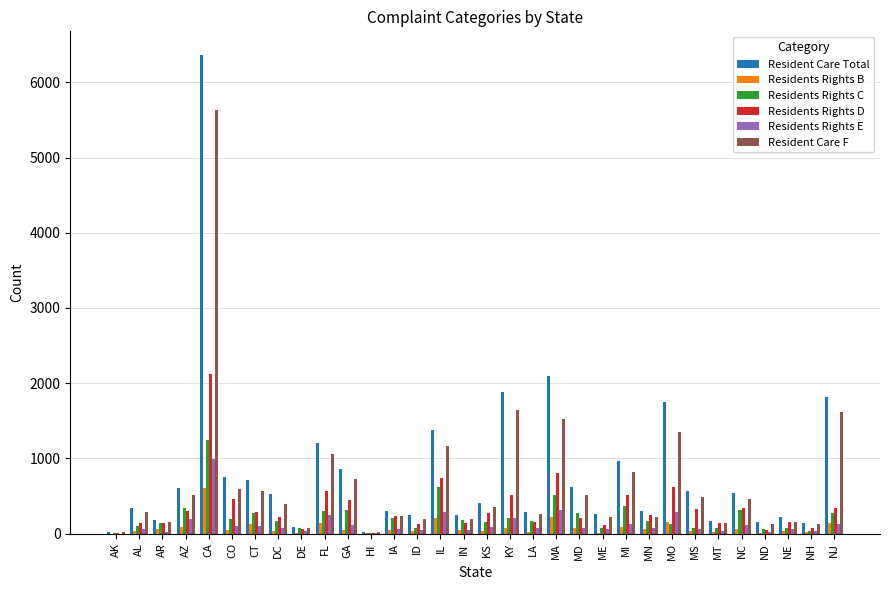

What is the approximate value of Residents Rights E at MS, to the nearest 10?

60